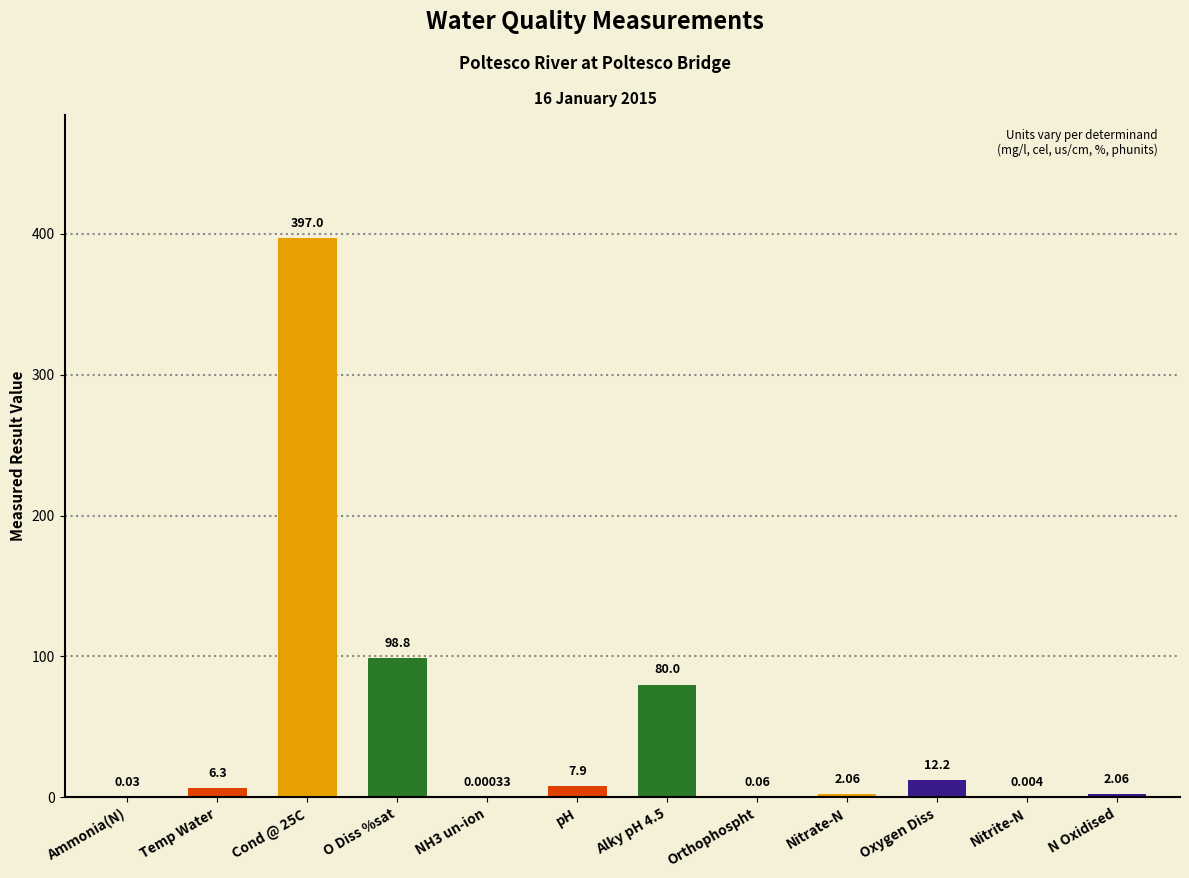

Between O Diss %sat and Nitrate-N, which is larger?

O Diss %sat